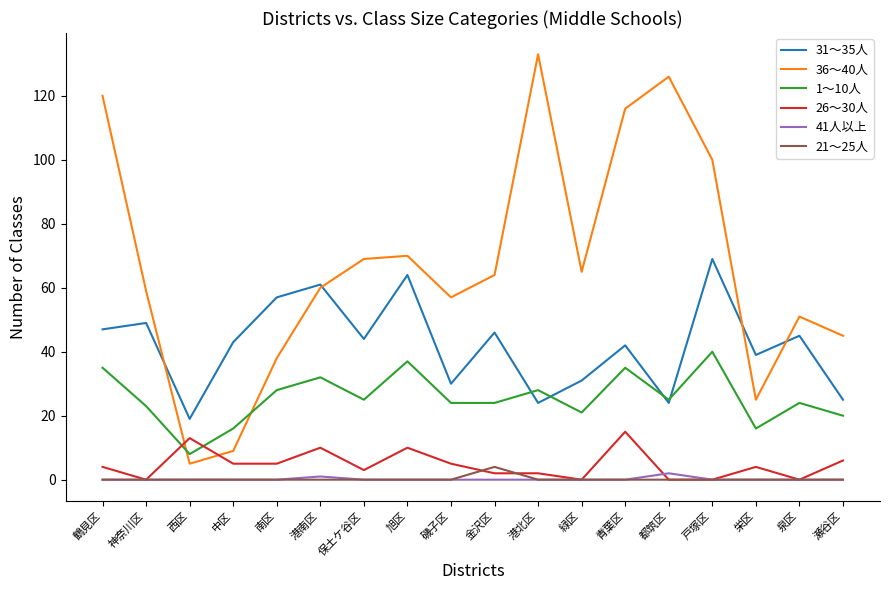

What is the difference between the highest and lowest values at 神奈川区?

59